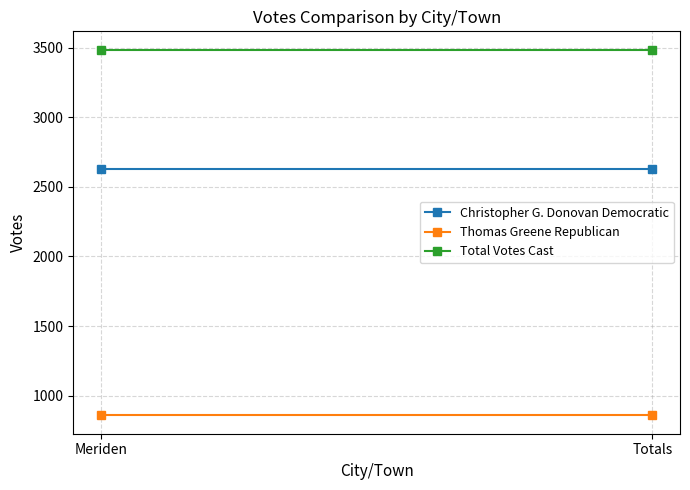

Is this an area chart (filled region under the line)?

No